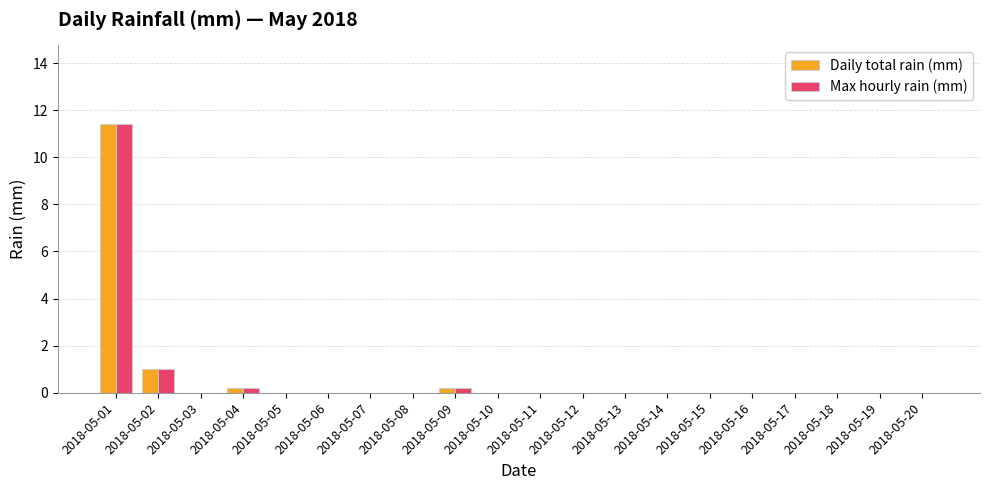

What are all the series names shown in the legend?

Daily total rain (mm), Max hourly rain (mm)